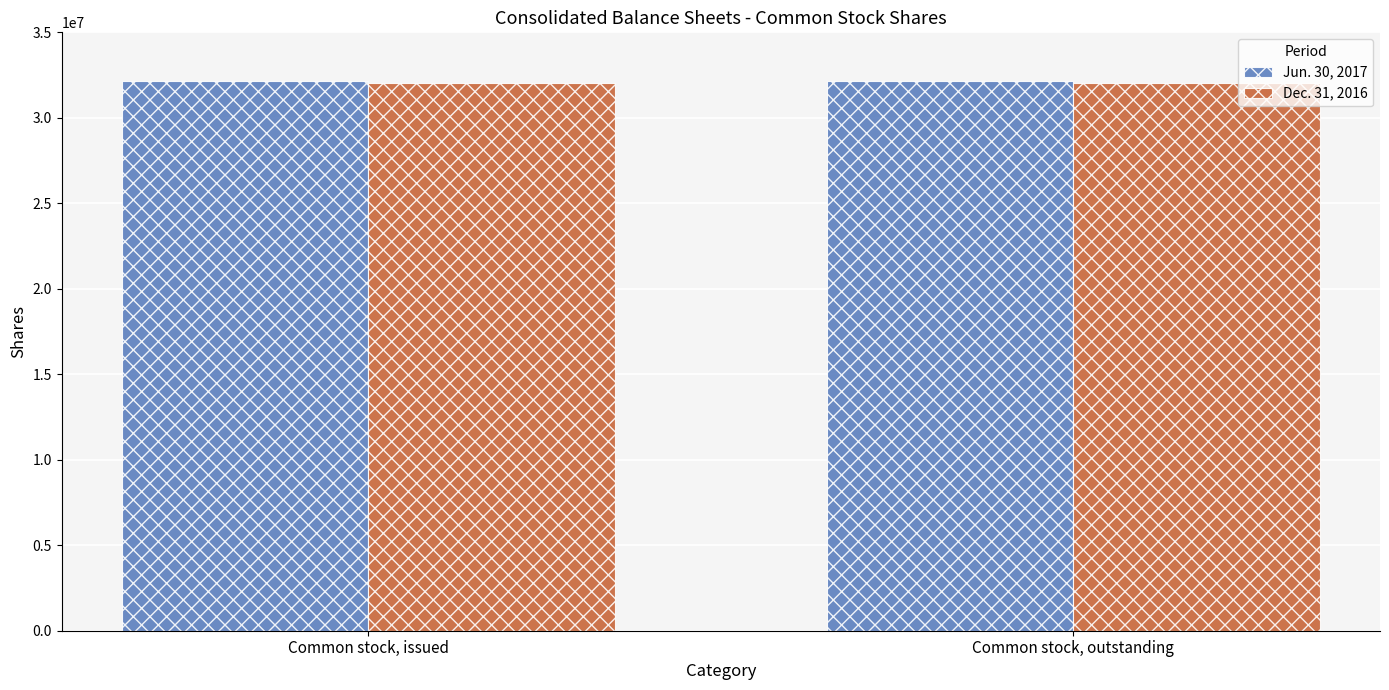

What is the label of the 2nd bar from the right?

Common stock, issued